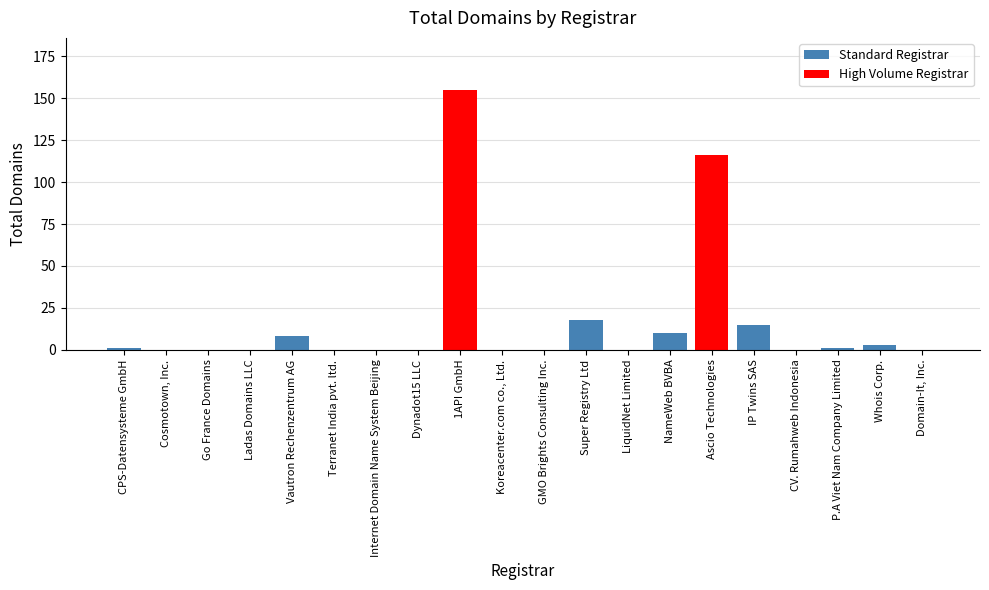

Reading right to left, what are all the values shown in this chart?

0	3	1	0	15	116	10	0	18	0	0	155	0	0	0	8	0	0	0	1